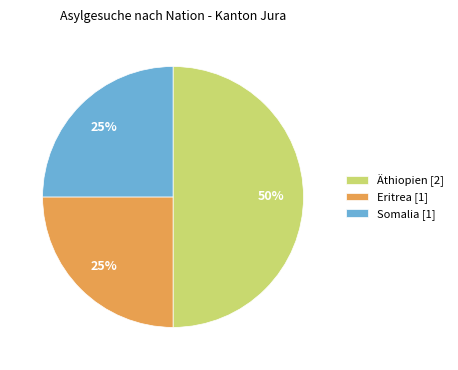

To the nearest percent, what portion does Eritrea represent?

25%